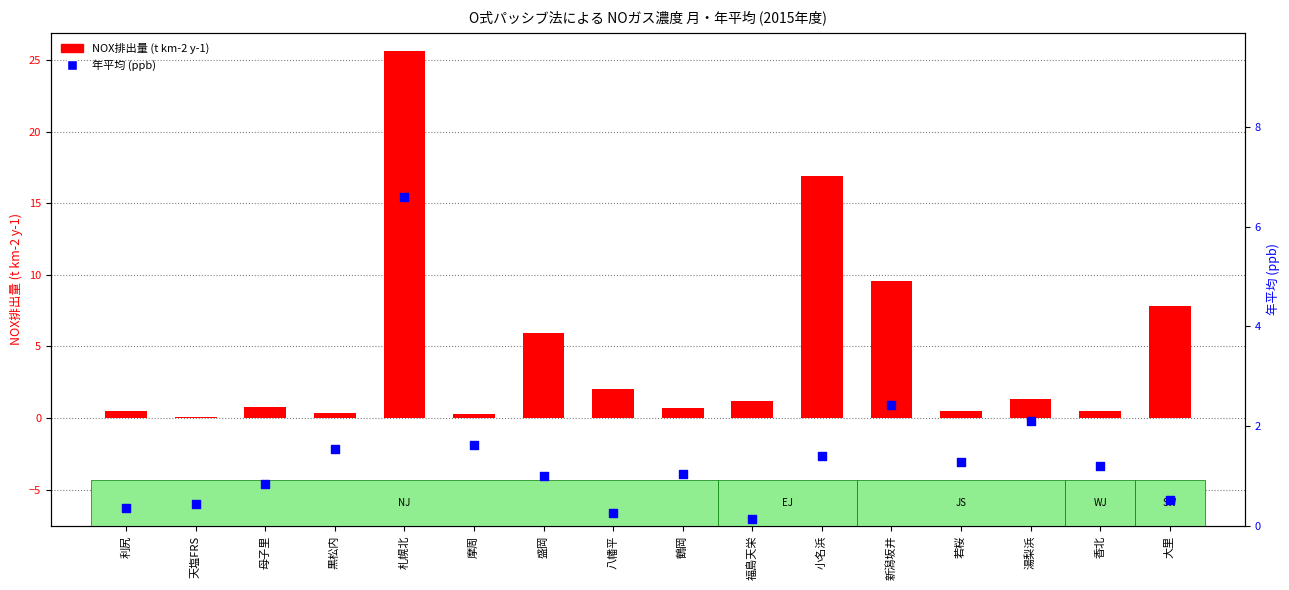

At how many categories does at least one series exceed 9?

3